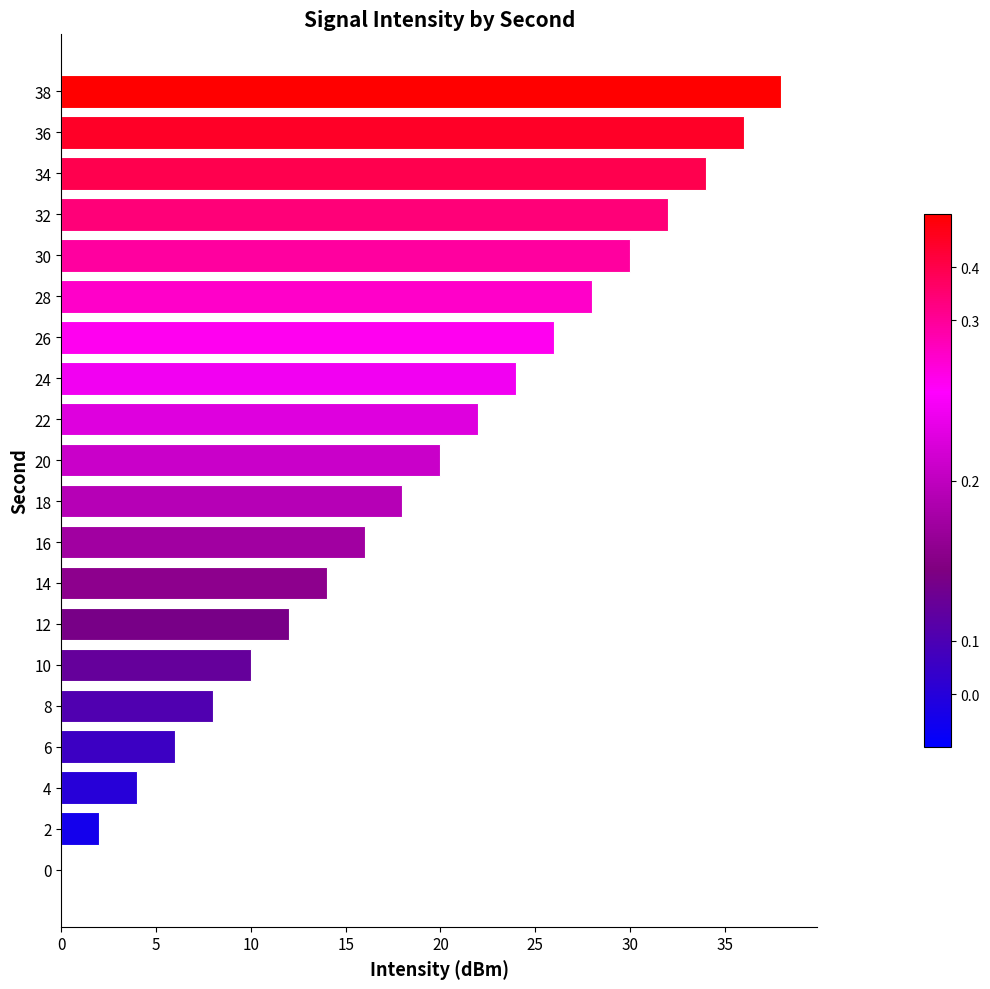

What is the ratio of the value at 22 to the value at 32?

0.7